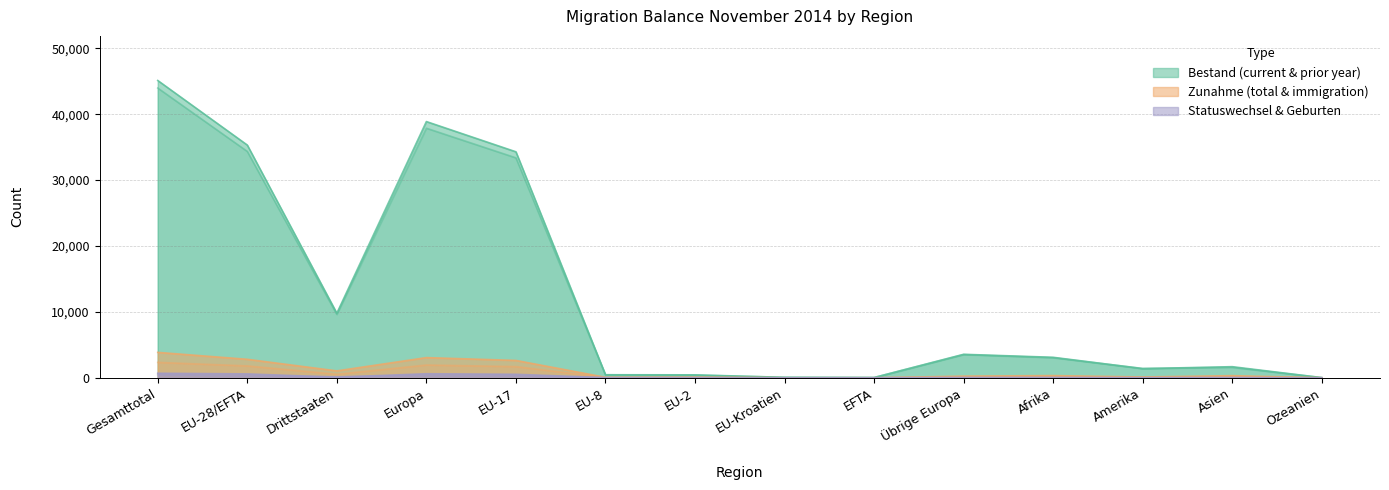

True or false: Bestand Ende Vorjahr and Total Zunahme cross at least once.

False